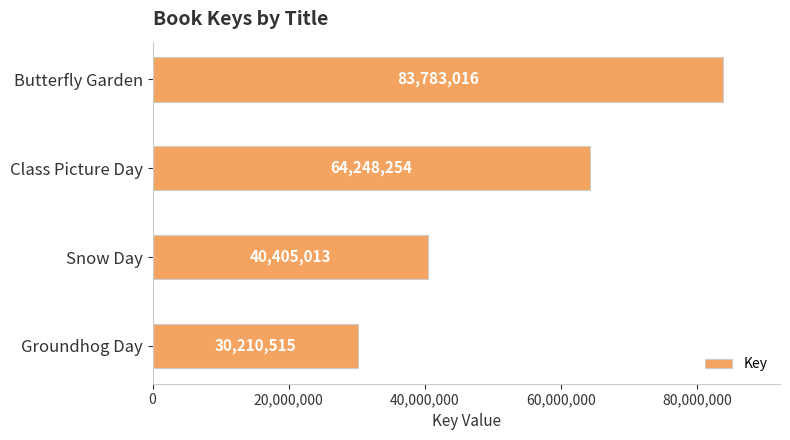

How many values are between 40405013 and 83783016?

3